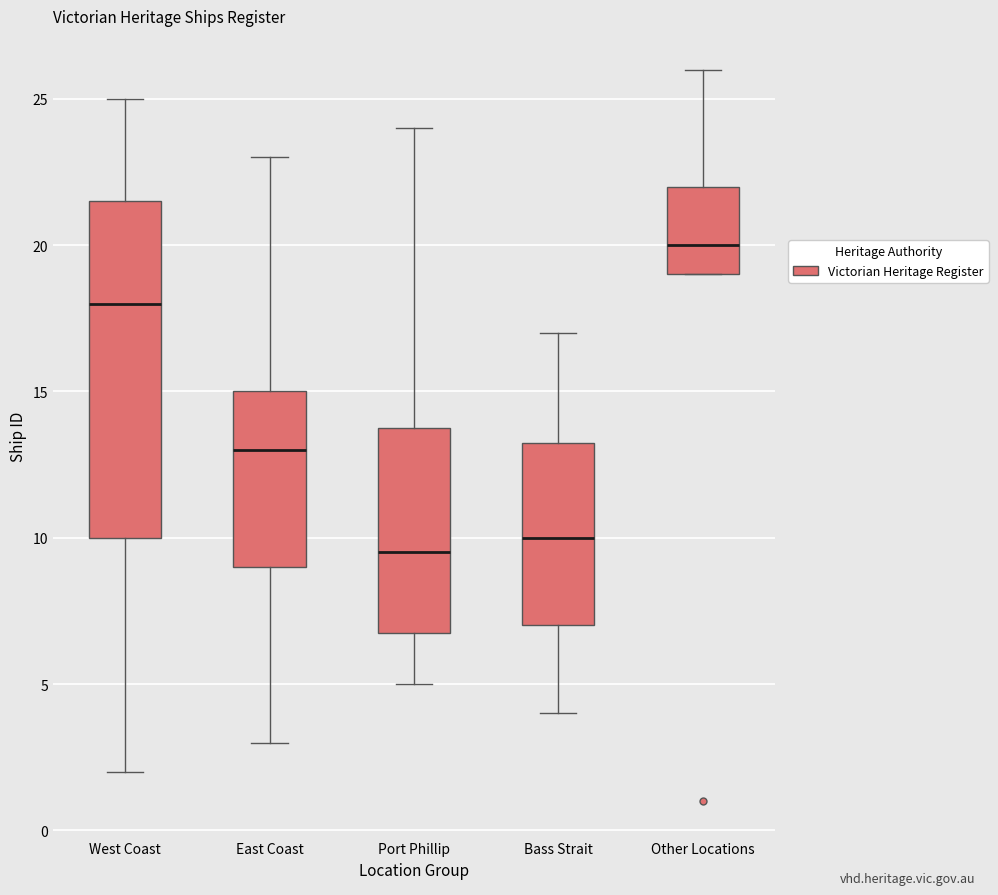

Reading left to right, read every box against the y-axis: the position of its median line, the range the box covers, and the ends of its whiskers. The values are not printed on the chart, so give them approximately, as read against the axis.

West Coast: median 18.0, box 10.0 to 21.5, whiskers 2.0 to 25.0
East Coast: median 13.0, box 9.0 to 15.0, whiskers 3.0 to 23.0
Port Phillip: median 9.5, box 7.0 to 14.0, whiskers 5.0 to 24.0
Bass Strait: median 10.0, box 7.0 to 13.5, whiskers 4.0 to 17.0
Other Locations: median 20.0, box 19.0 to 22.0, whiskers 19.0 to 26.0